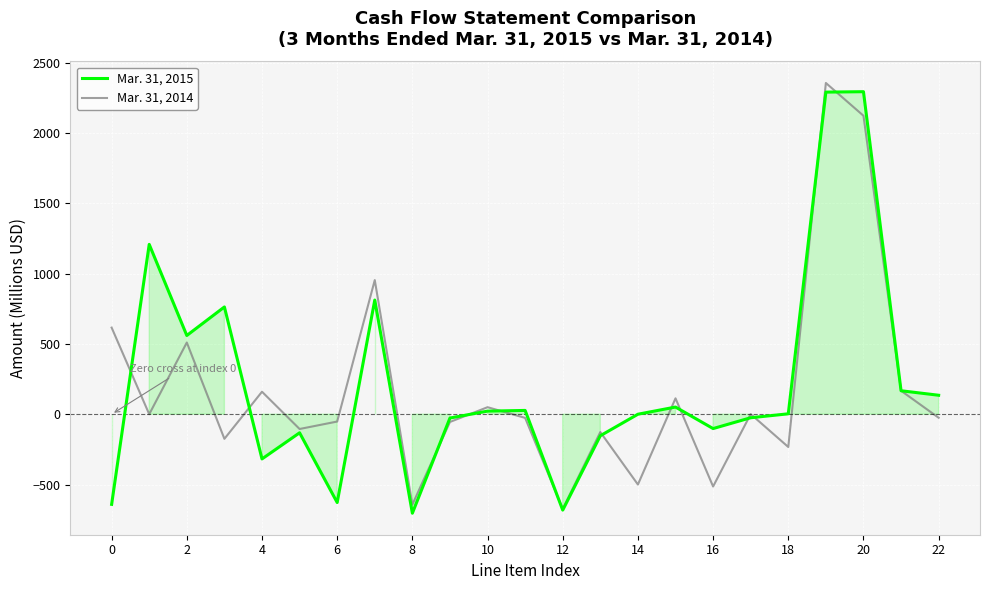

How many negative values does the Mar. 31, 2014 series have?

12